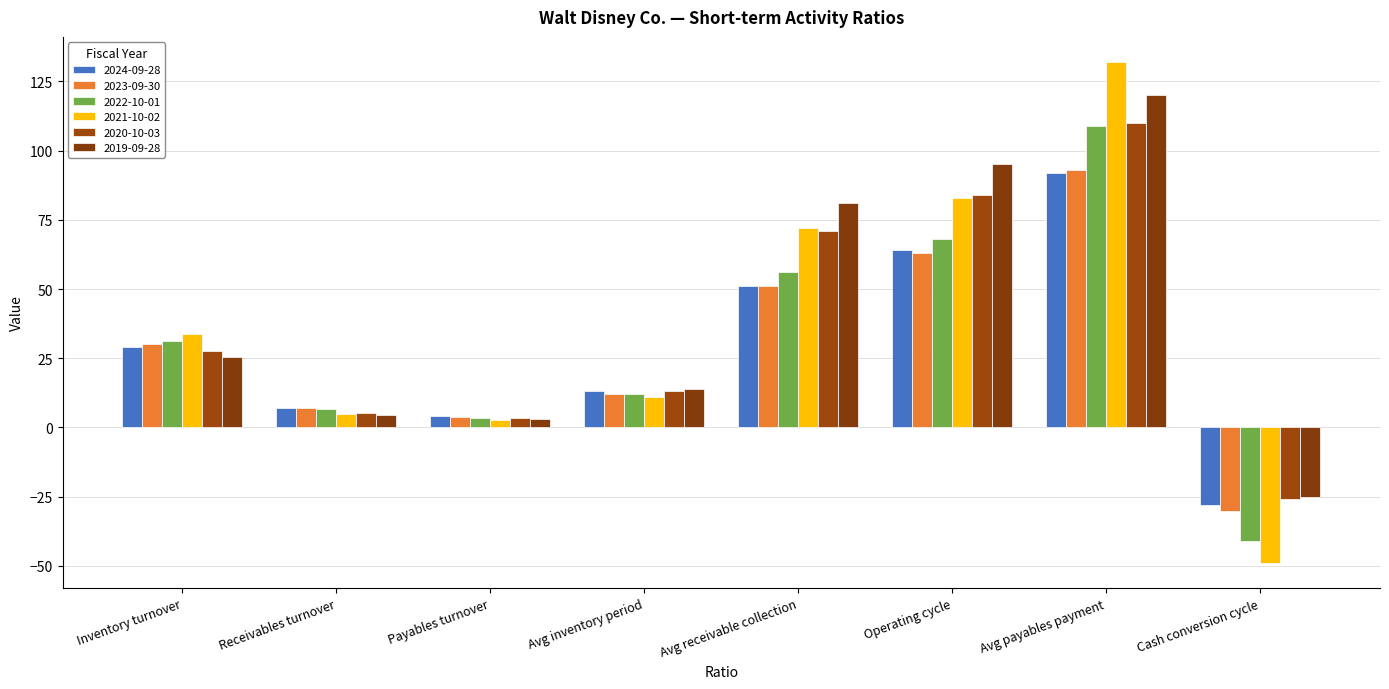

How many groups of bars are there?

8